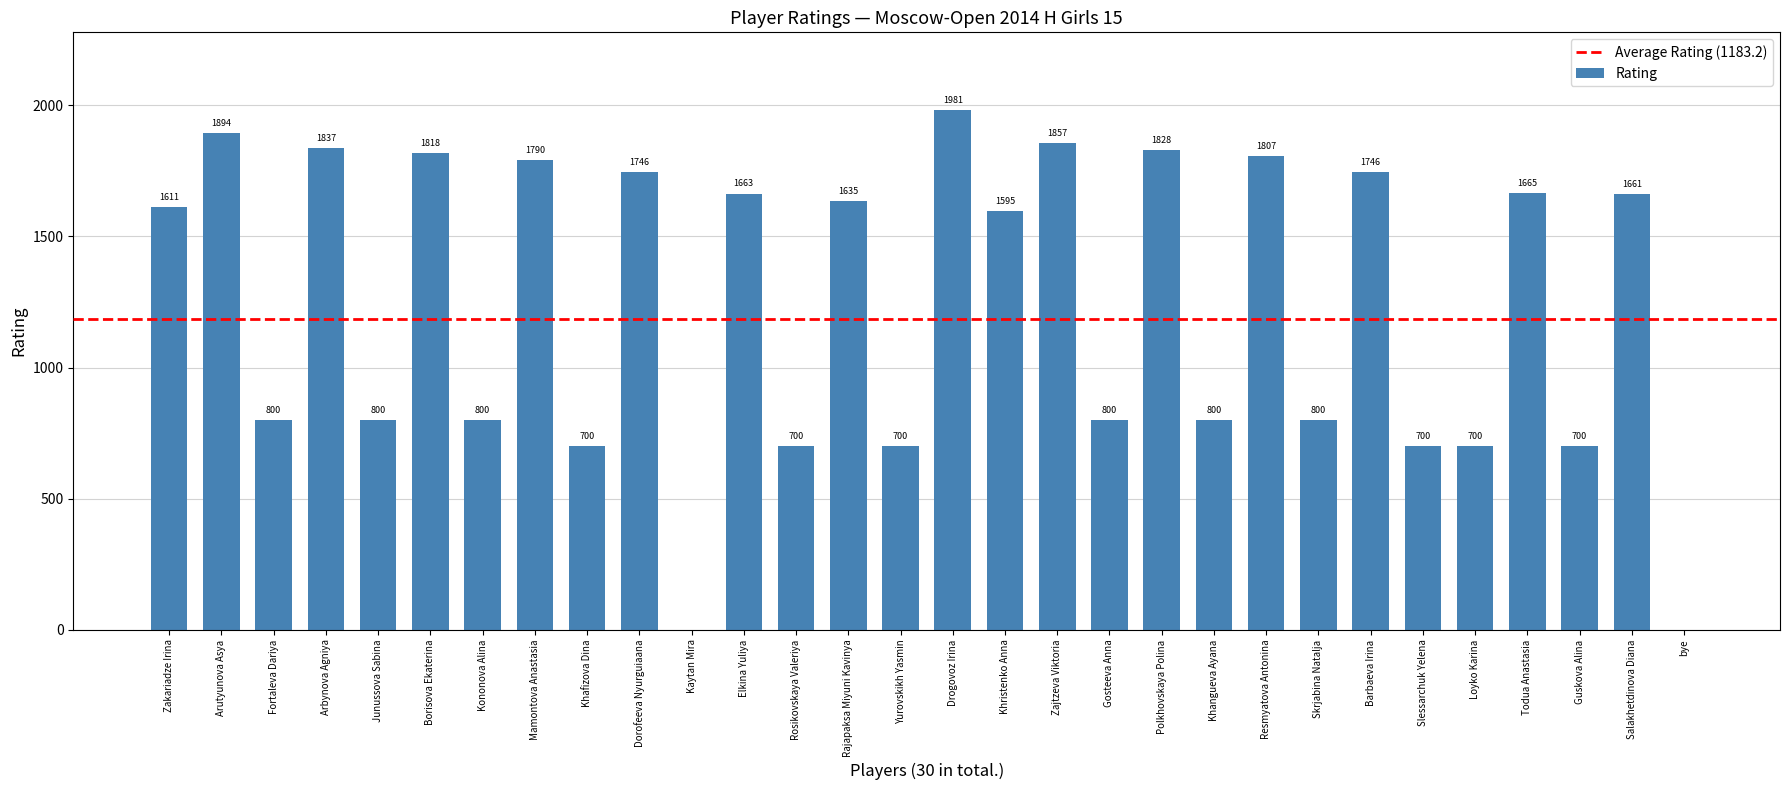

The chart shows a value of 800 at Fortaleva Dariya. True or false?

True